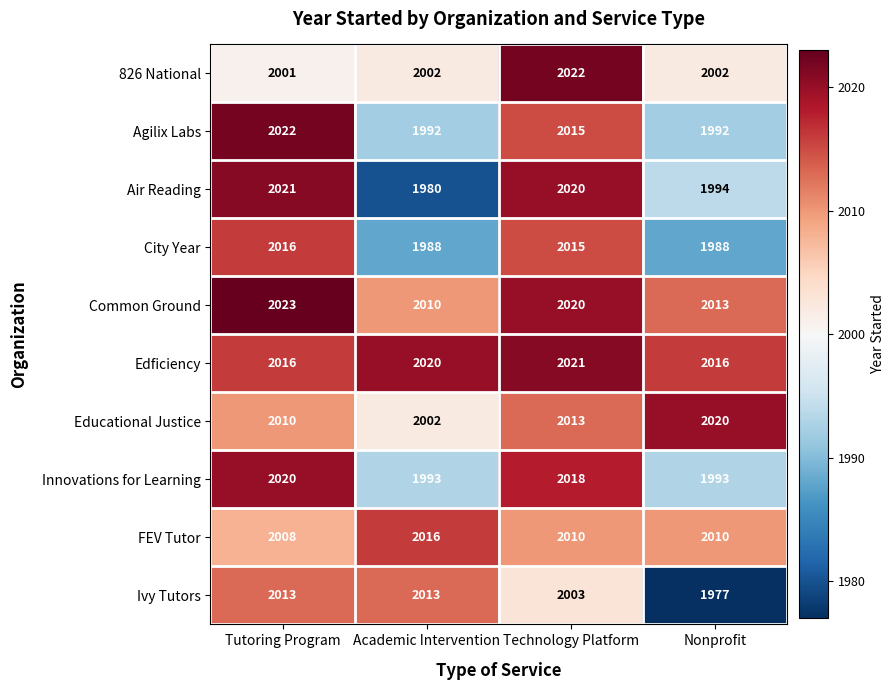

What is the minimum value shown in the chart?

1977